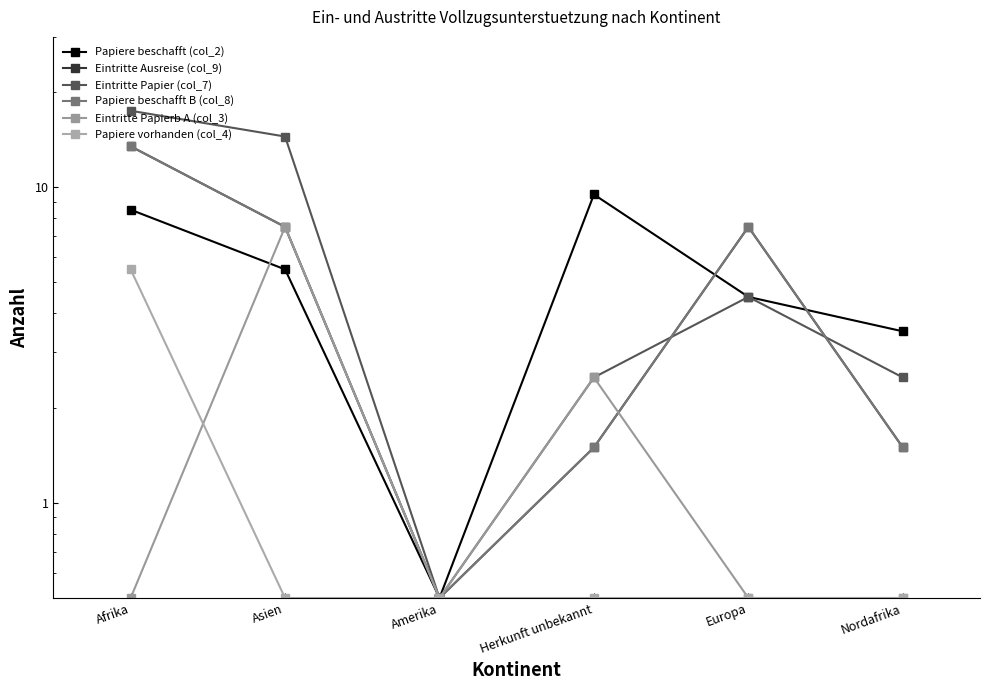

Which series changed the most between Afrika and Europa?

Eintritte Papier (col_7)